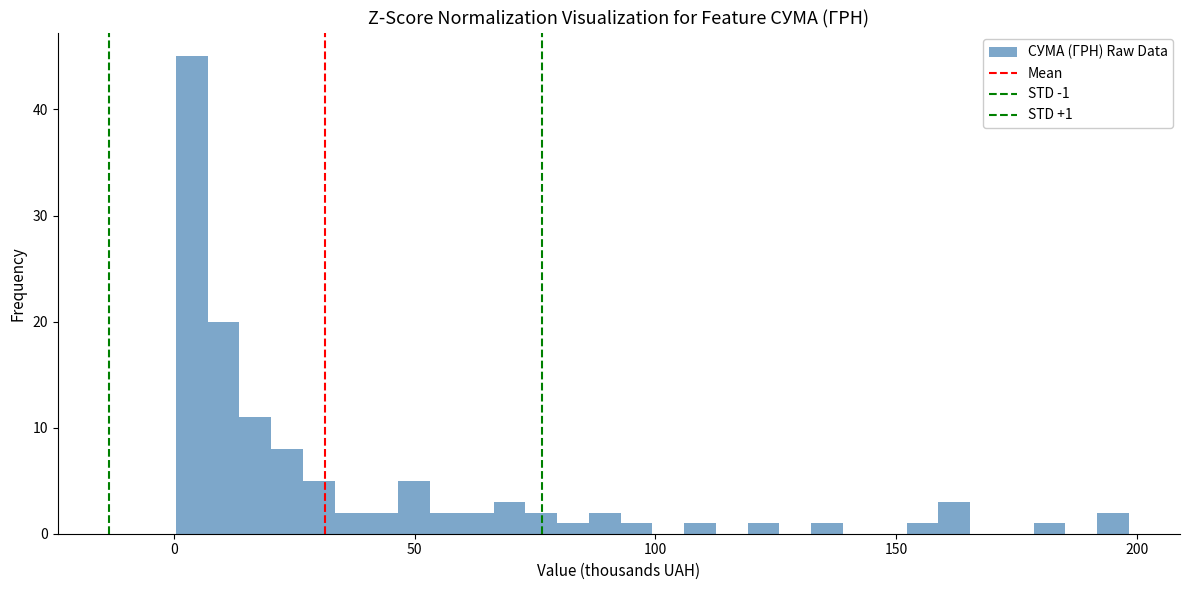

Read against the x-axis, roughly where is the centre of the tallest bar?

5